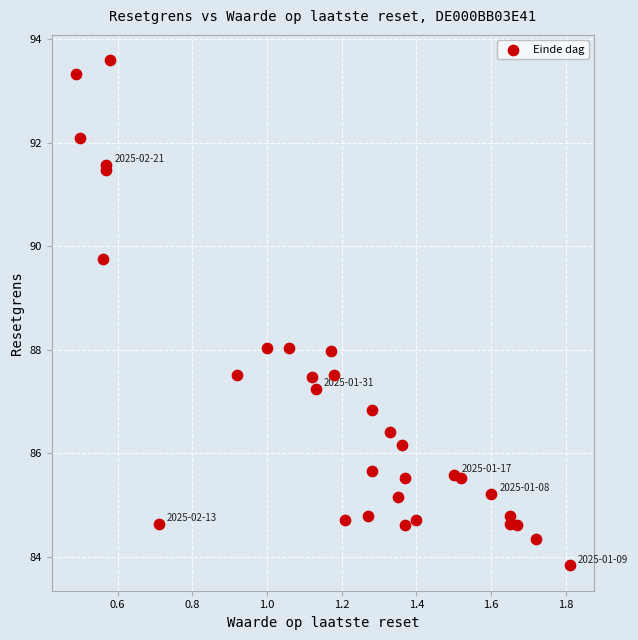

What is the range of X values (max minus min)?

1.3